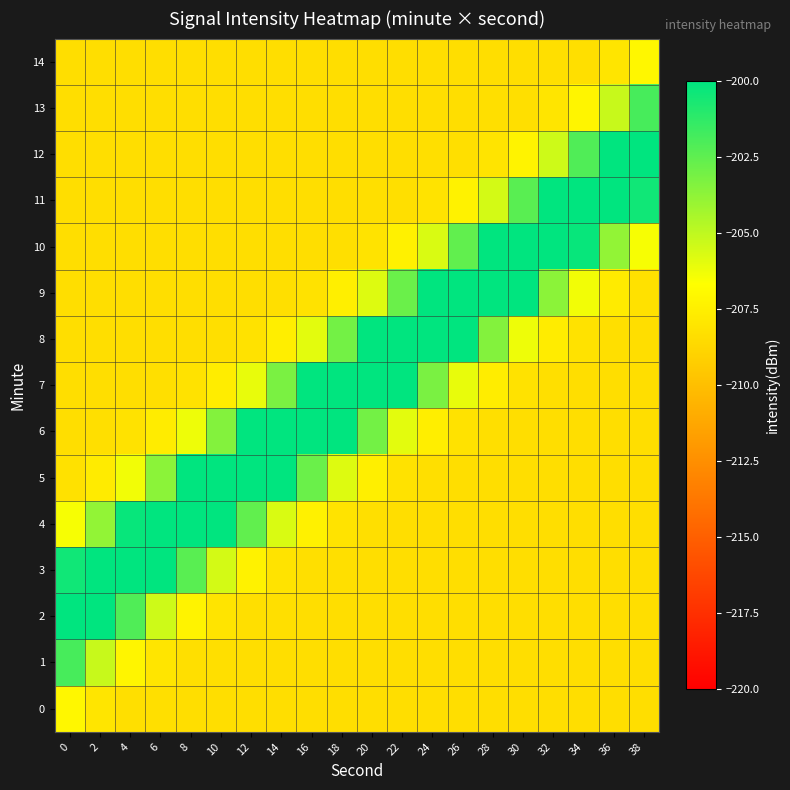

What is the total value across all series at 28?

-3095.8